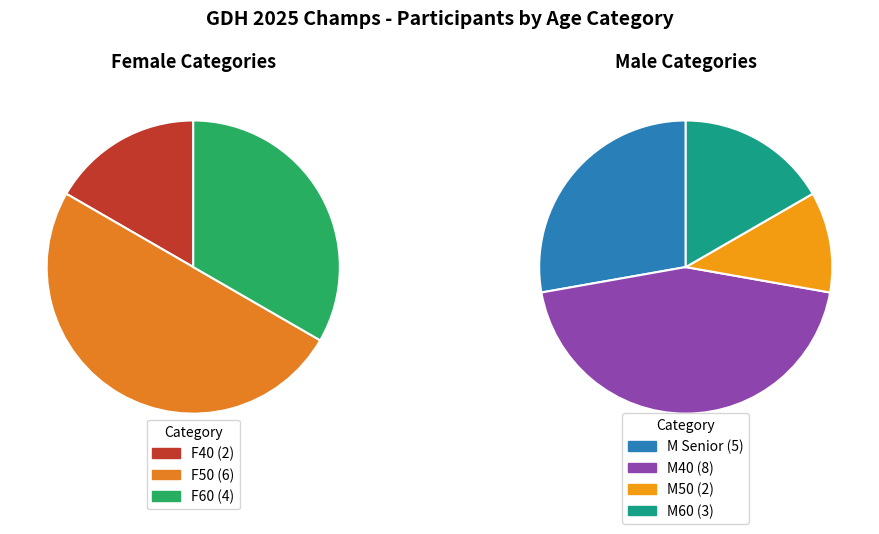

To the nearest percent, what is the combined percentage of M Senior and F60?

30%